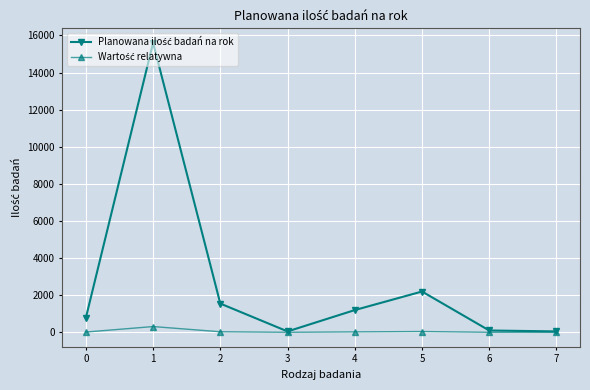

What is the maximum value shown in the chart?

15600.0